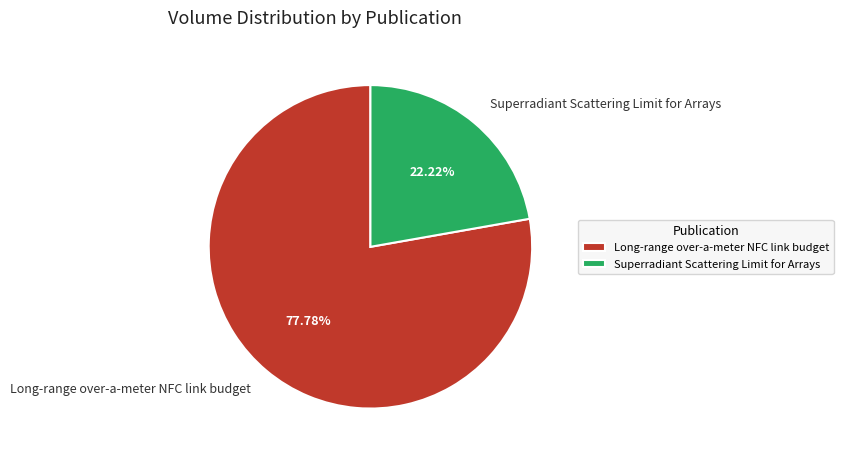

What is the ratio of the value at Superradiant Scattering Limit for Arrays to the value at Long-range over-a-meter NFC link budget?

0.3